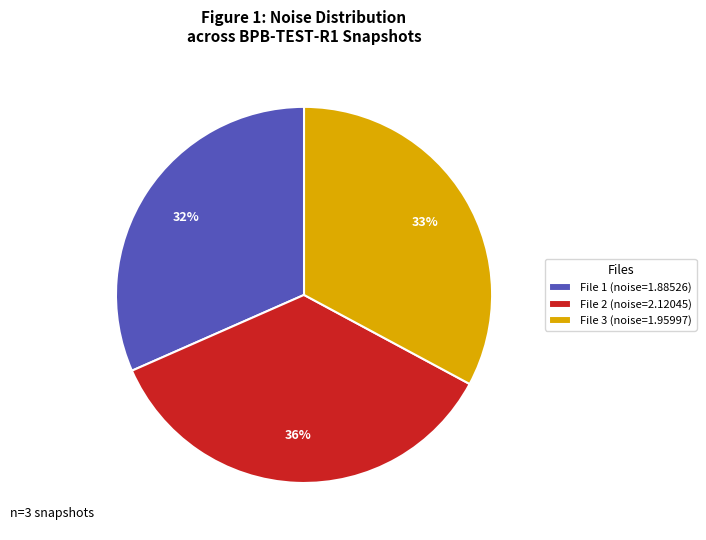

To the nearest percent, what is the average slice percentage?

33%